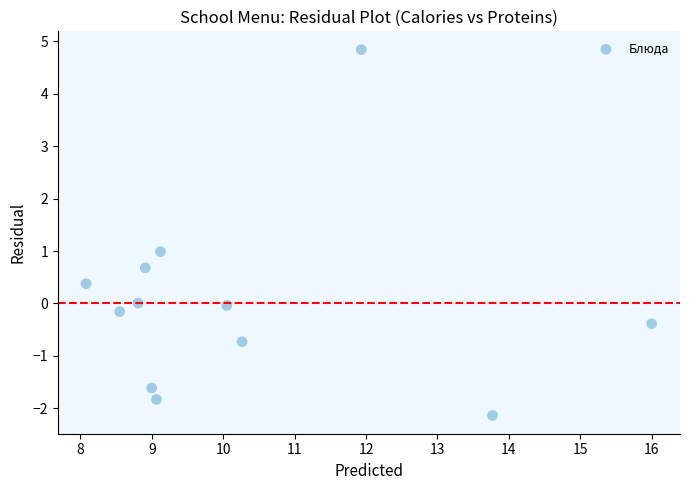

What is the range of Y values (max minus min)?

7.0